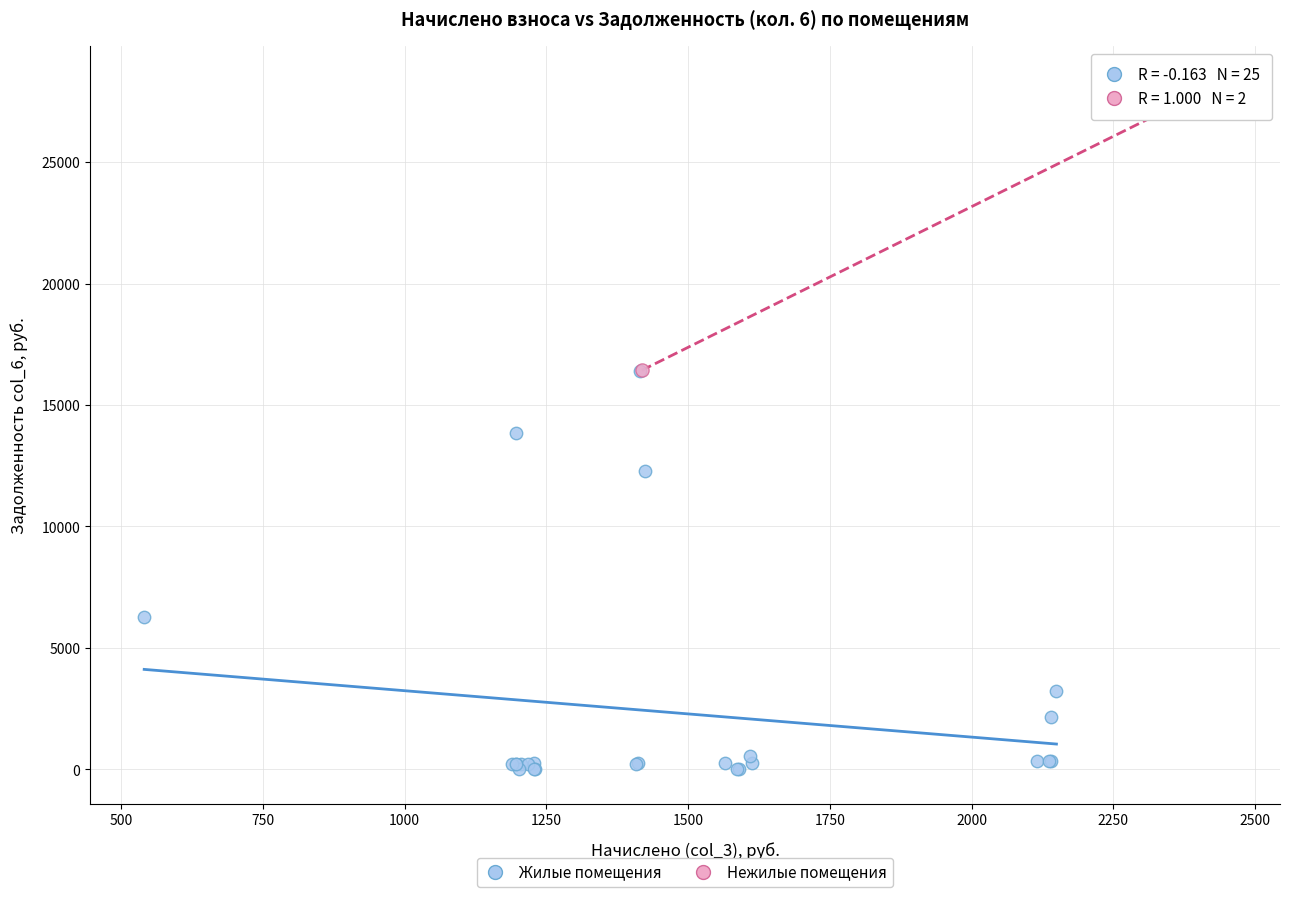

Which series reaches the maximum Y coordinate?

Нежилые помещения